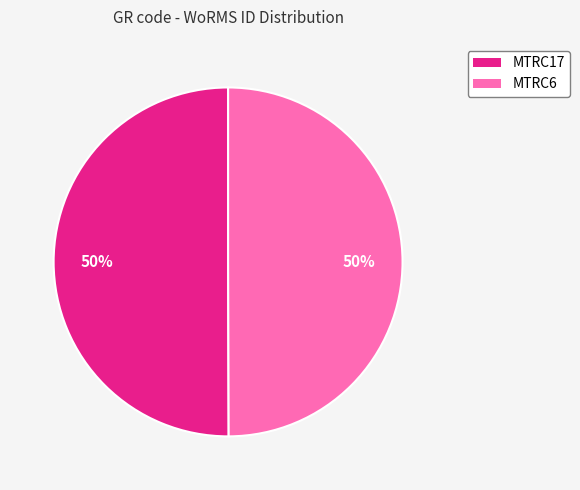

Approximately how many times larger is the value at MTRC17 compared to MTRC6?

1.0